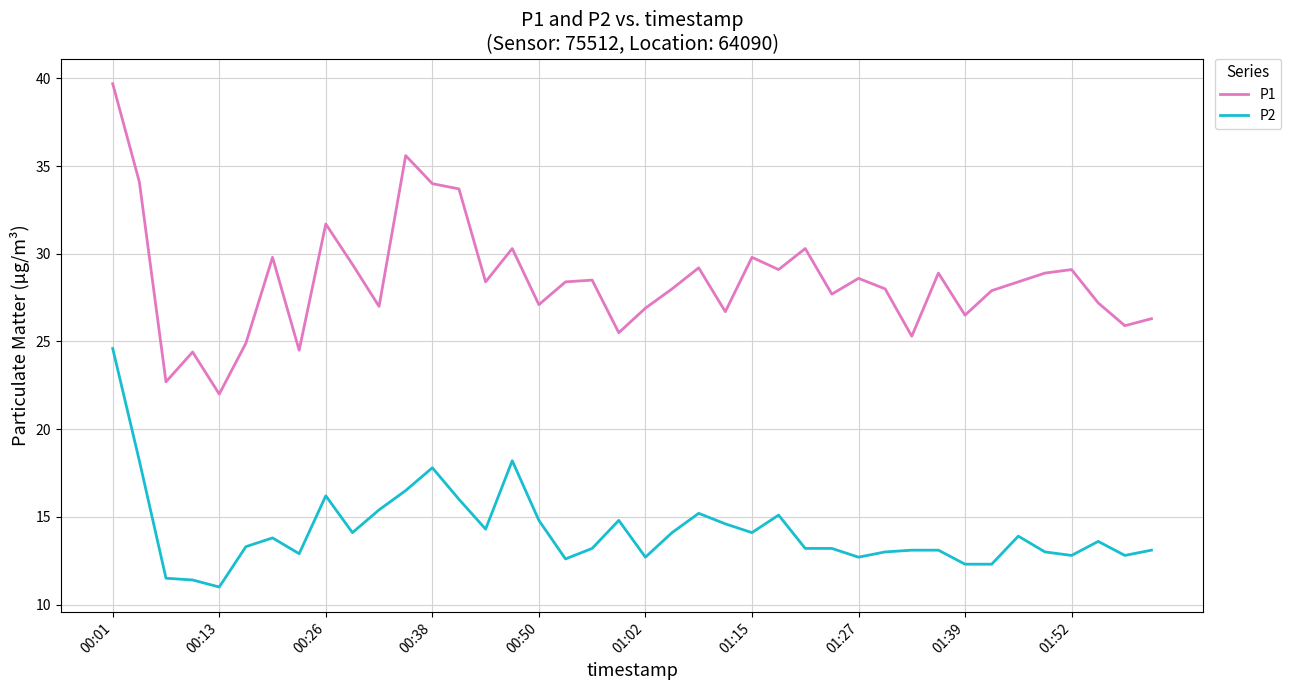

How many lines are shown in the chart?

2